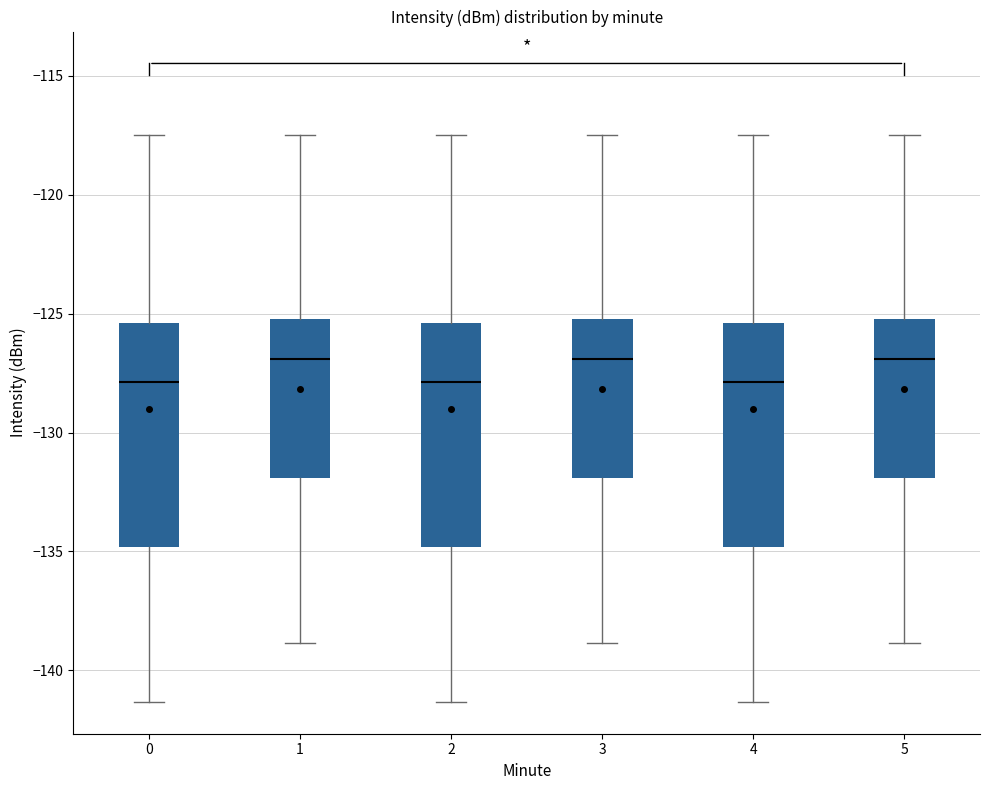

Reading left to right, transcribe this box plot: for each box, give where its median line is, the range the box spans, and where its two whiskers end, as read against the y-axis. The values are not printed on the chart, so give them approximately, as read against the axis.

0: median -128.0, box -135.0 to -125.5, whiskers -141.5 to -117.5
1: median -127.0, box -132.0 to -125.0, whiskers -139.0 to -117.5
2: median -128.0, box -135.0 to -125.5, whiskers -141.5 to -117.5
3: median -127.0, box -132.0 to -125.0, whiskers -139.0 to -117.5
4: median -128.0, box -135.0 to -125.5, whiskers -141.5 to -117.5
5: median -127.0, box -132.0 to -125.0, whiskers -139.0 to -117.5